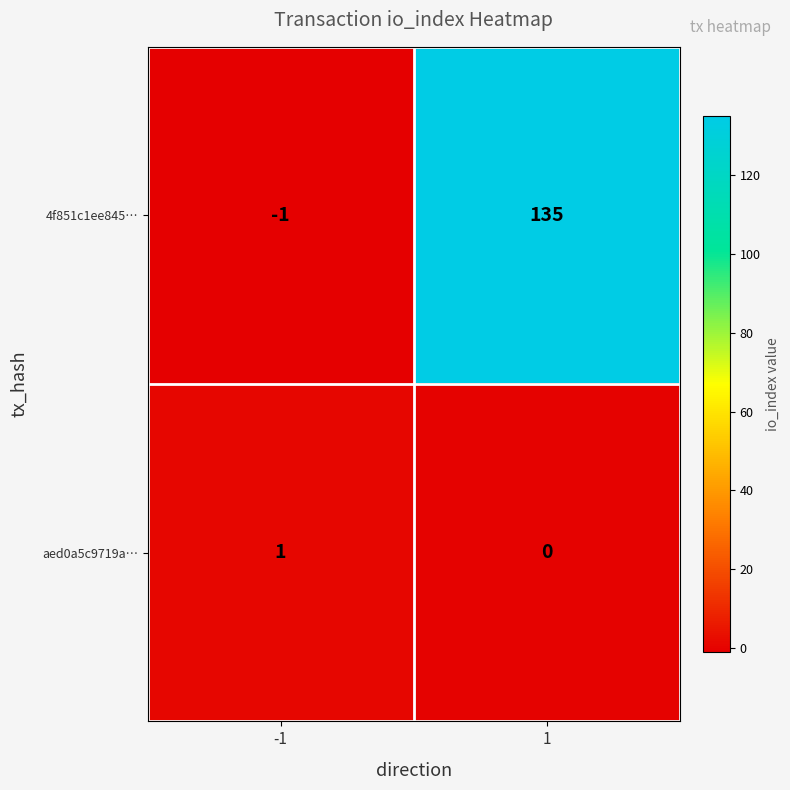

True or false: 4f851c1ee845… has a value of 135 at 1.

True